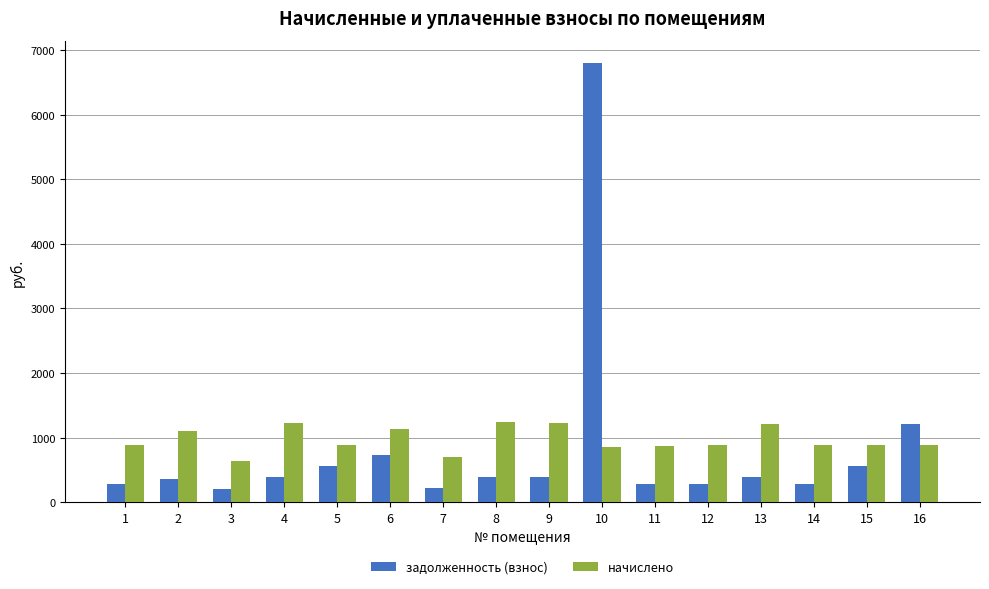

What is the greatest value displayed?

6804.0